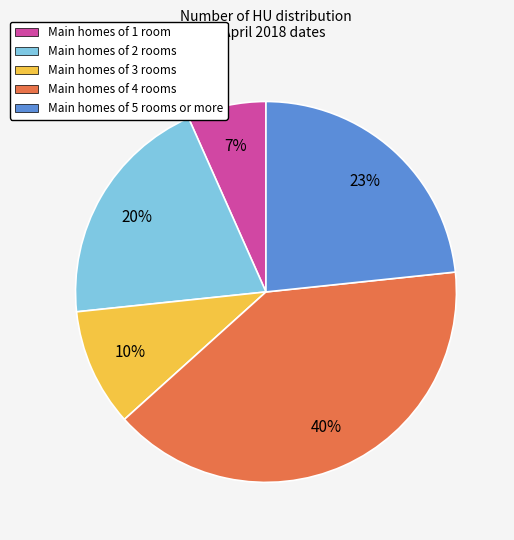

Rank the categories by value from lowest to highest.

Main homes of 1 room, Main homes of 3 rooms, Main homes of 2 rooms, Main homes of 5 rooms or more, Main homes of 4 rooms